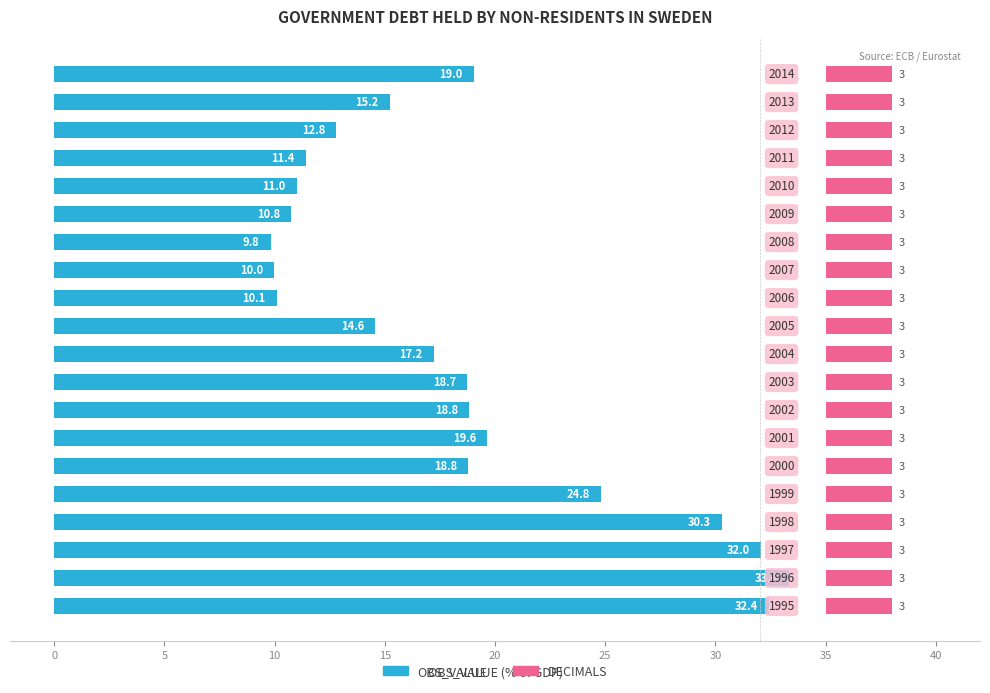

Which series has the largest total across all categories?

OBS_VALUE